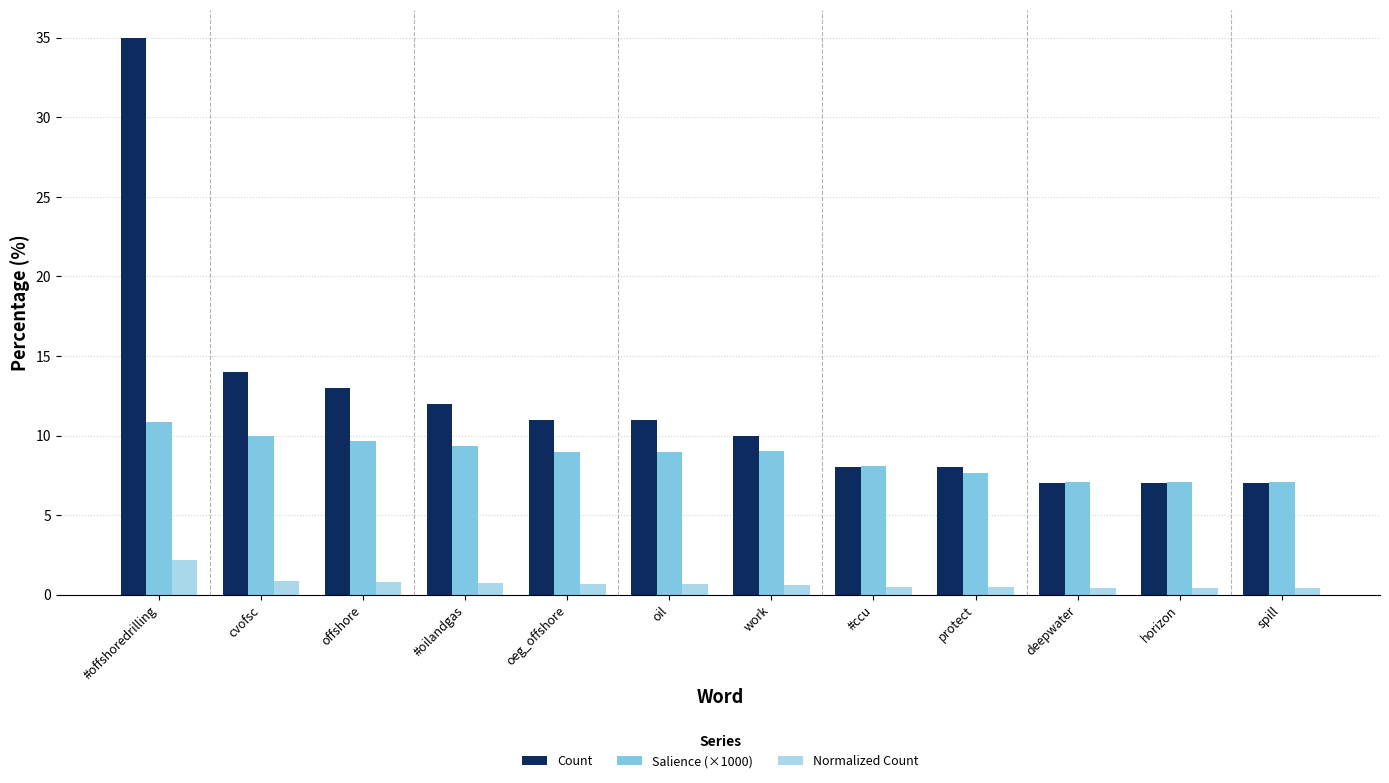

What is the spread (max minus min) of values at protect?

7.5